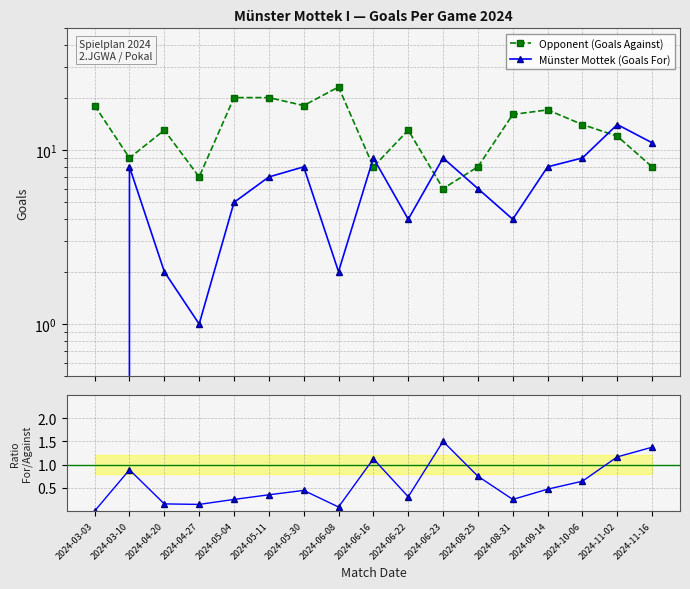

Reading left to right, extract all data points from this chart.

Opponent (Goals Against): 2024-03-03=18.0	2024-03-10=9.0	2024-04-20=13.0	2024-04-27=7.0	2024-05-04=20.0	2024-05-11=20.0	2024-05-30=18.0	2024-06-08=23.0	2024-06-16=8.0	2024-06-22=13.0	2024-06-23=6.0	2024-08-25=8.0	2024-08-31=16.0	2024-09-14=17.0	2024-10-06=14.0	2024-11-02=12.0	2024-11-16=8.0
Münster Mottek (Goals For): 2024-03-03=0.0	2024-03-10=8.0	2024-04-20=2.0	2024-04-27=1.0	2024-05-04=5.0	2024-05-11=7.0	2024-05-30=8.0	2024-06-08=2.0	2024-06-16=9.0	2024-06-22=4.0	2024-06-23=9.0	2024-08-25=6.0	2024-08-31=4.0	2024-09-14=8.0	2024-10-06=9.0	2024-11-02=14.0	2024-11-16=11.0
Ratio For/Against: 2024-03-03=0.0	2024-03-10=0.9	2024-04-20=0.2	2024-04-27=0.1	2024-05-04=0.2	2024-05-11=0.3	2024-05-30=0.4	2024-06-08=0.1	2024-06-16=1.1	2024-06-22=0.3	2024-06-23=1.5	2024-08-25=0.8	2024-08-31=0.2	2024-09-14=0.5	2024-10-06=0.6	2024-11-02=1.2	2024-11-16=1.4